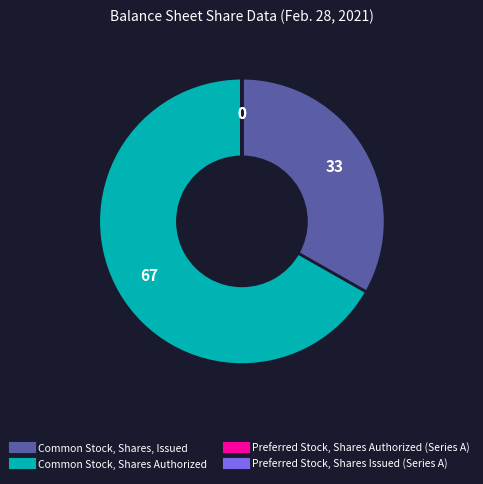

True or false: Common Stock, Shares Authorized accounts for 67% of the total.

True